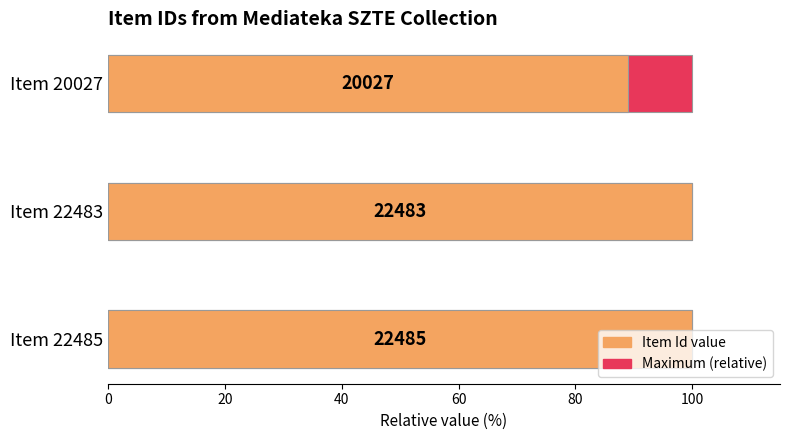

The value of Item Id (relative %) at Item 22485 is 50.3. True or false?

False